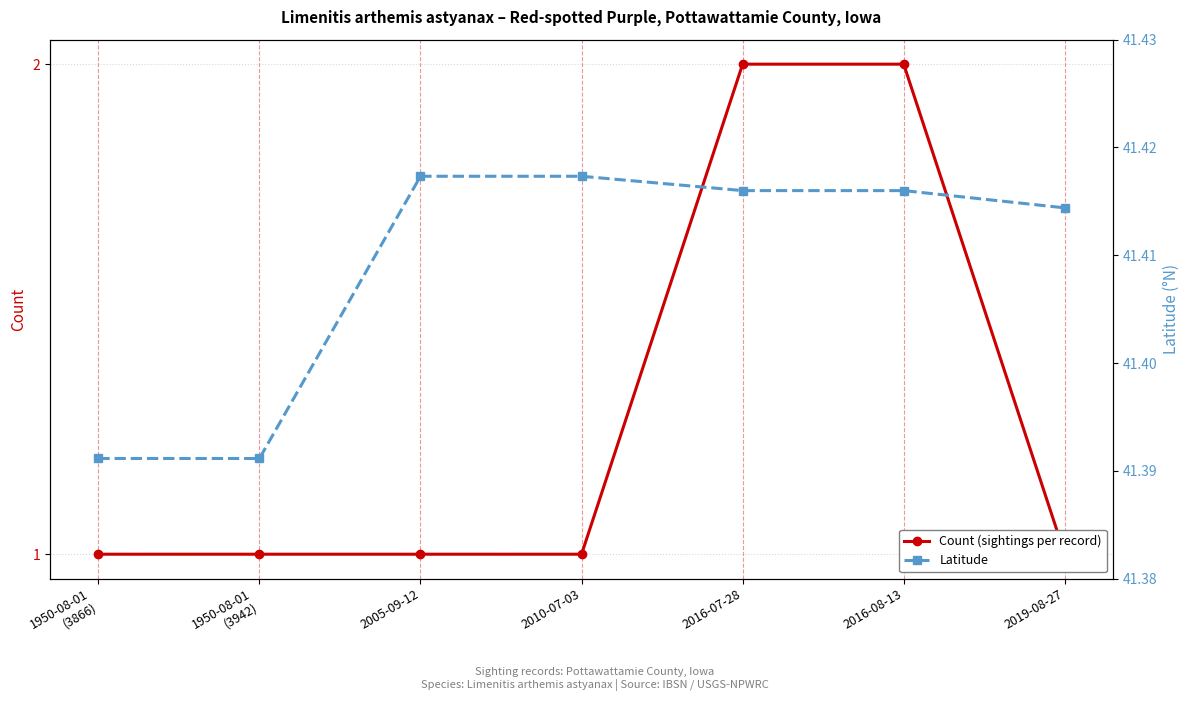

What is the total value across all series at 1950-08-01
(3866)?

42.4